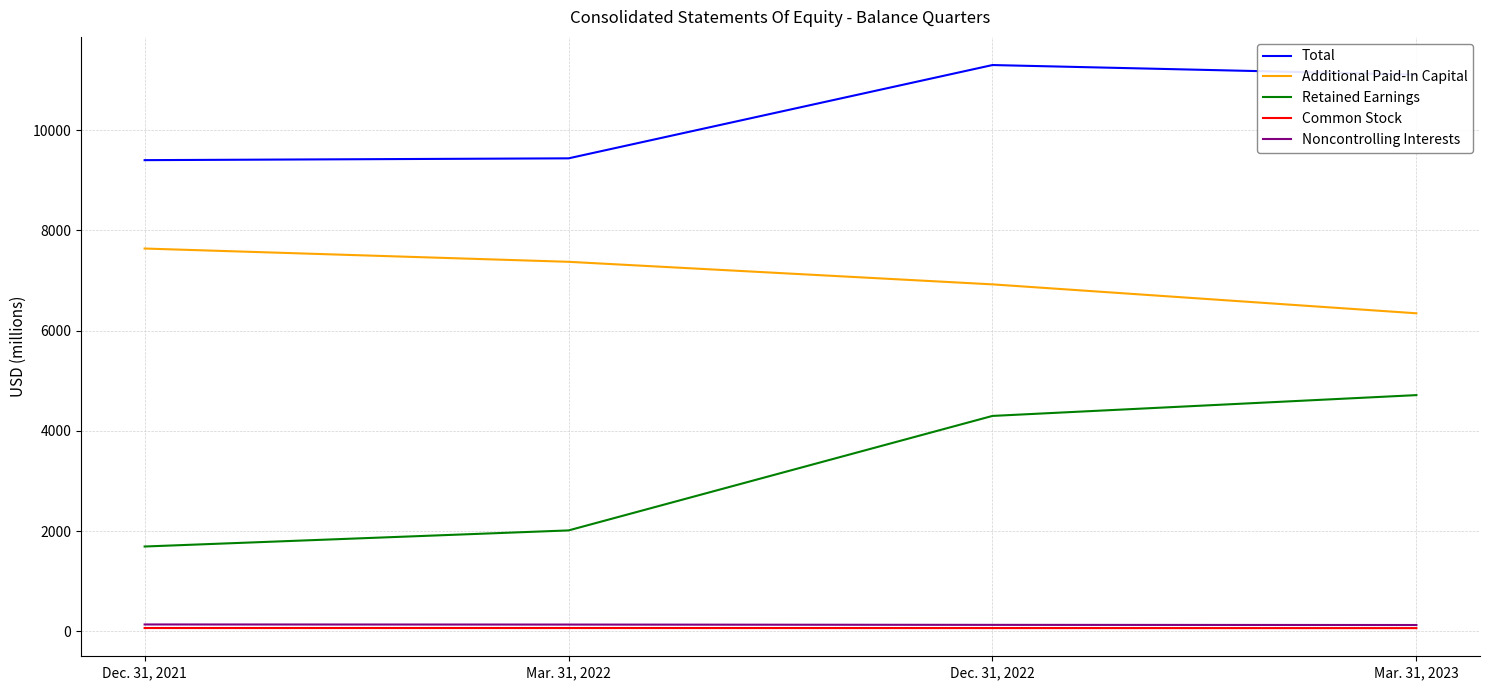

Count the Common Stock values in the range 65 to 66.

3